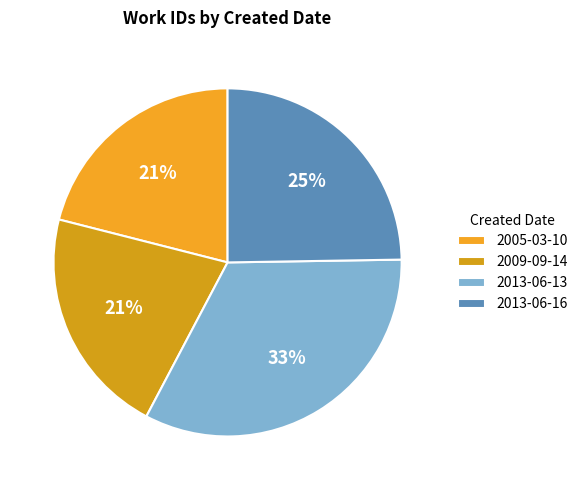

To the nearest percent, what percentage of the pie is 2013-06-13?

33%